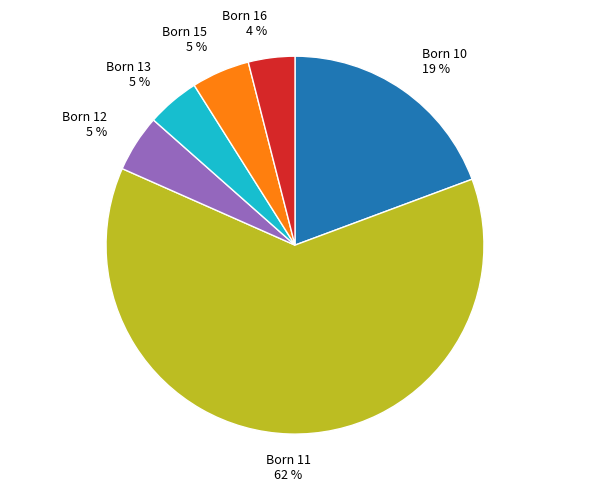

The Born 16 slice represents 4% of the pie. True or false?

True